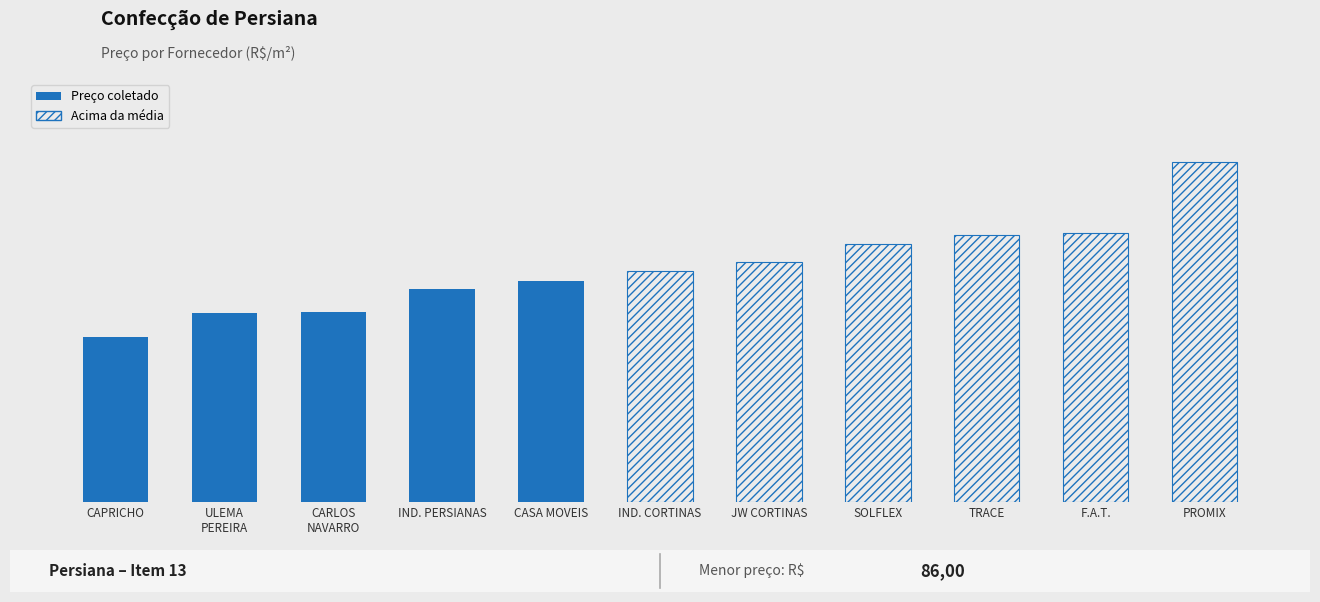

What is the sum of the values at ULEMA
PEREIRA and CAPRICHO?

184.5